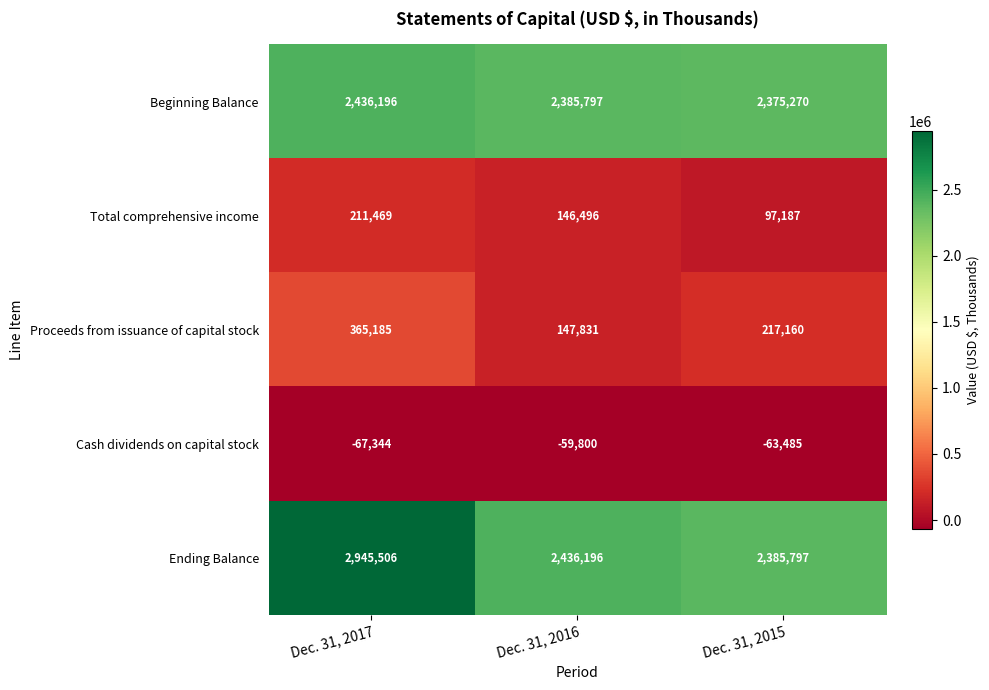

Rank the series at Dec. 31, 2015 from highest to lowest value.

Ending Balance, Beginning Balance, Proceeds from issuance of capital stock, Total comprehensive income, Cash dividends on capital stock